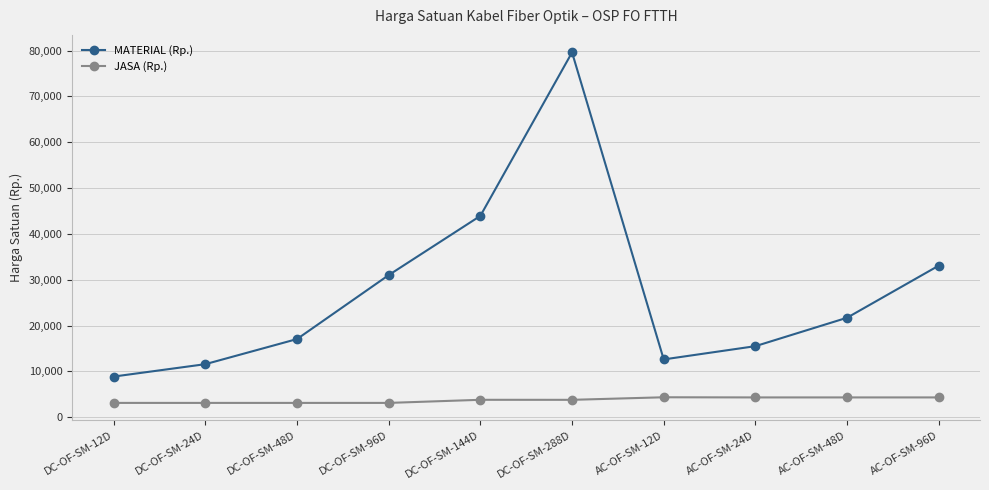

True or false: JASA (Rp.) and MATERIAL (Rp.) cross at least once.

False